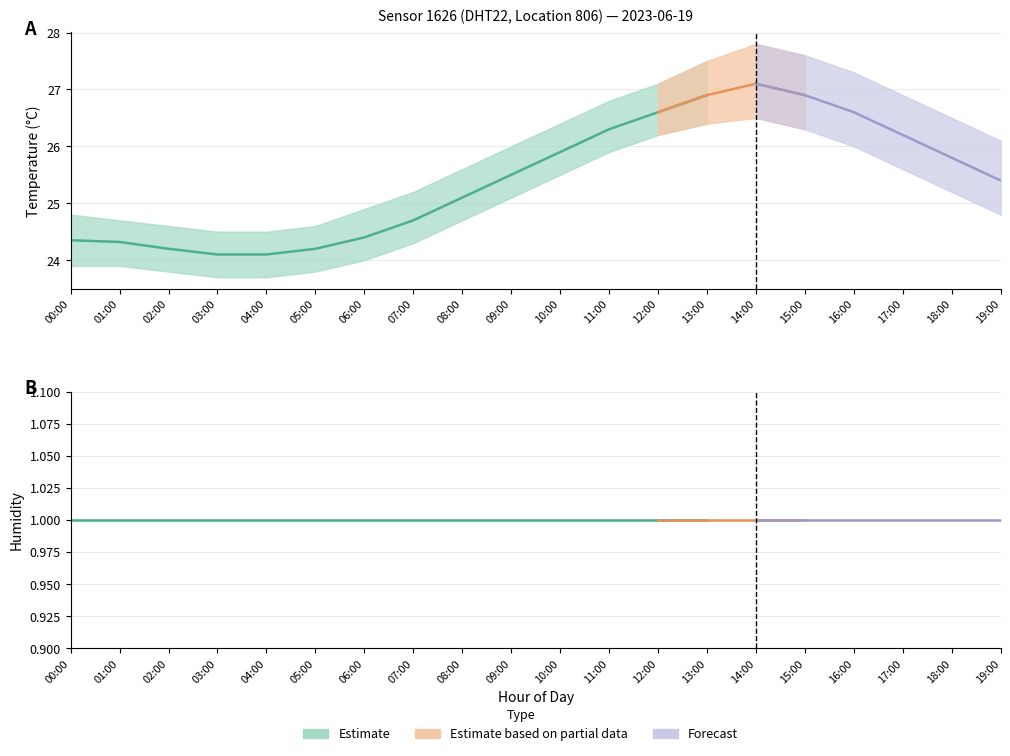

What is the sum of all humidity_lower values?

20.0